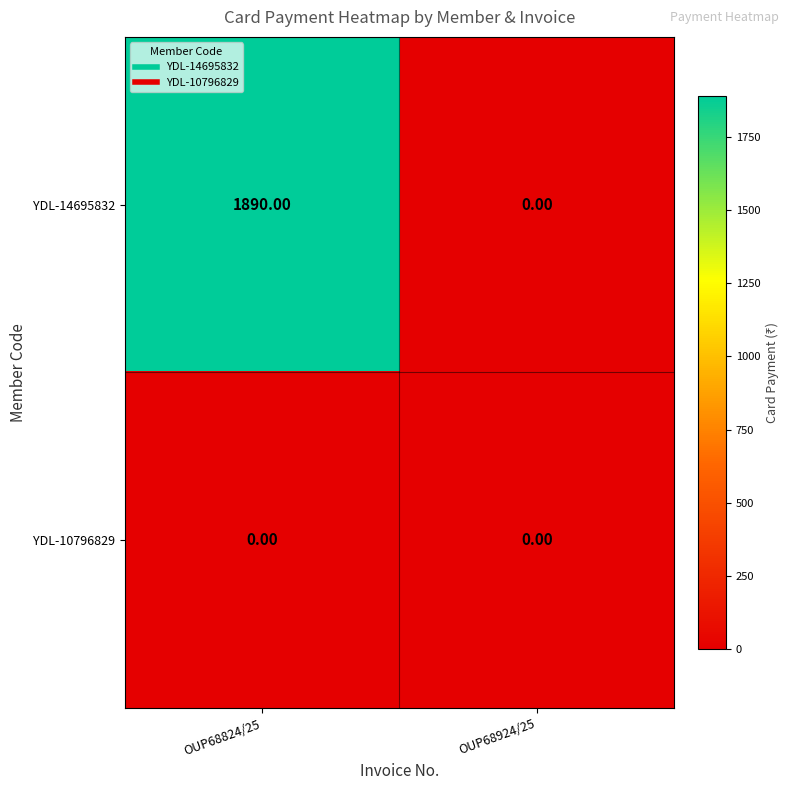

What is the spread (max minus min) of values at OUP68824/25?

1890